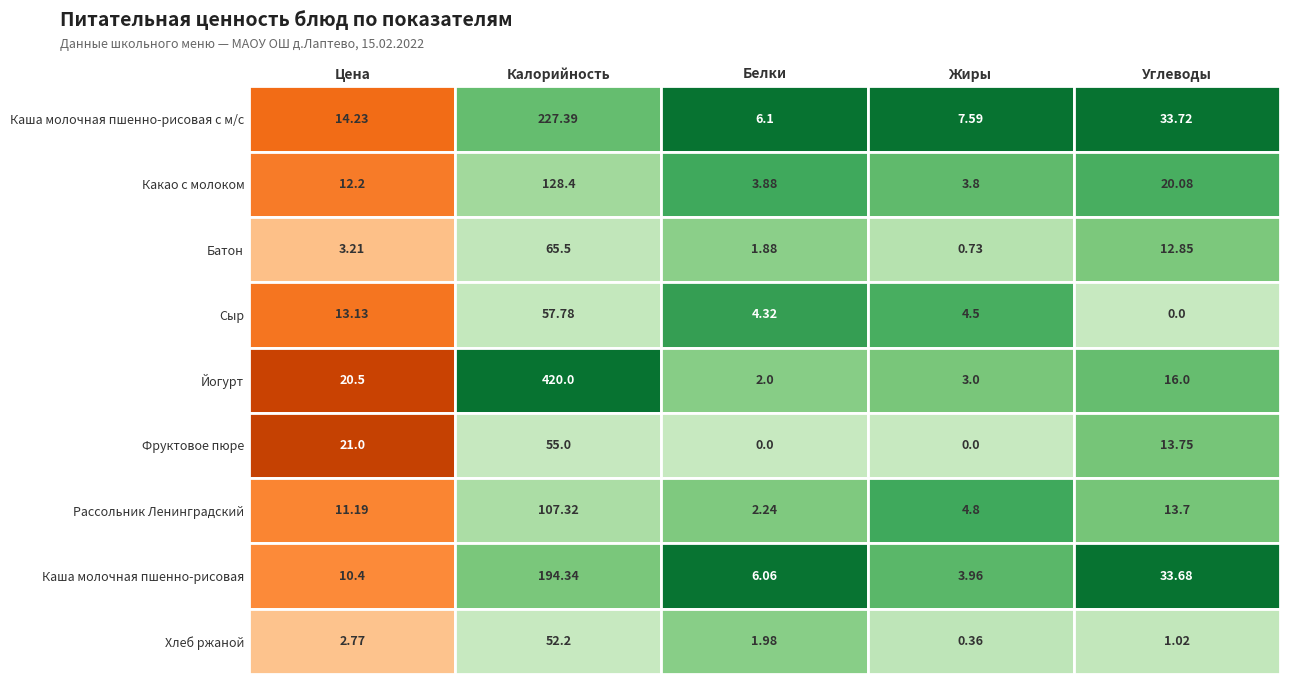

At which category does the chart reach its peak across all series?

Калорийность